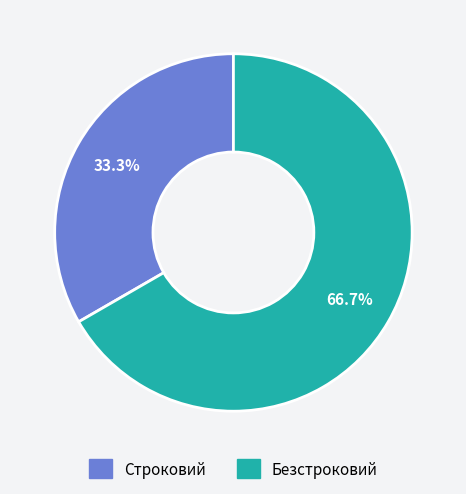

Which category has the smallest portion of the pie?

Строковий